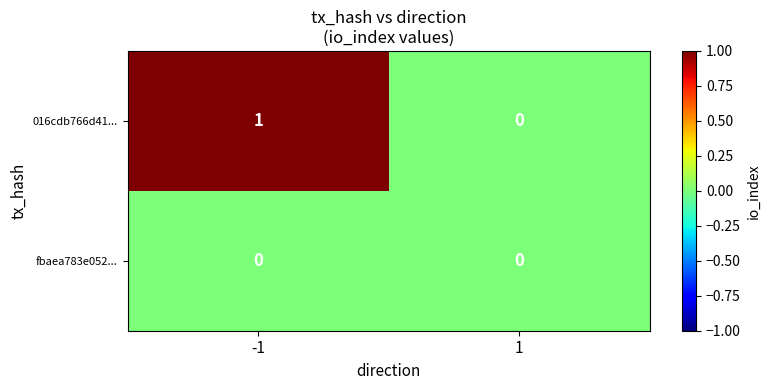

The value of 016cdb766d41... at -1 is 1. True or false?

True